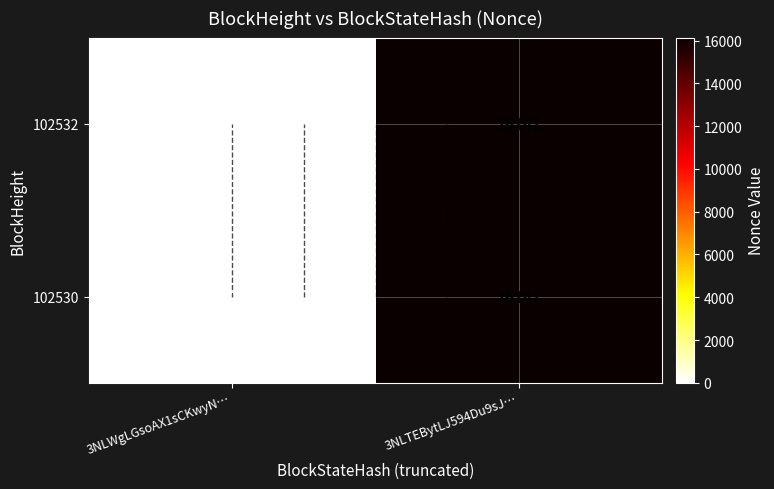

What is the greatest value displayed?

16141